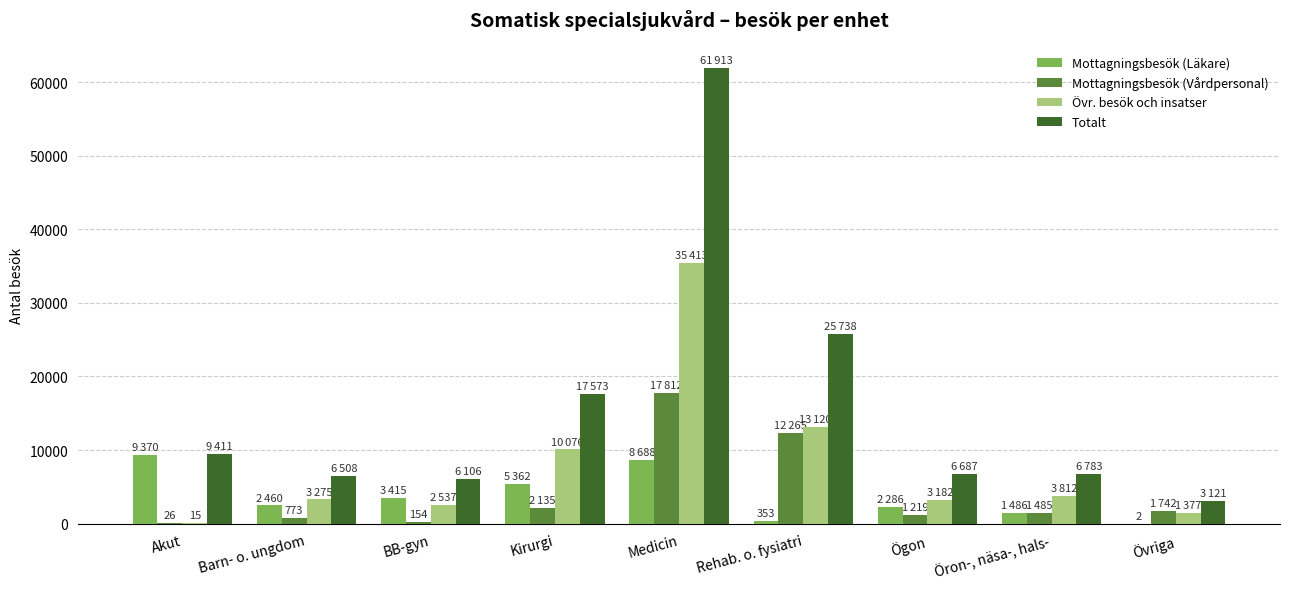

Which series has the largest total across all categories?

Totalt